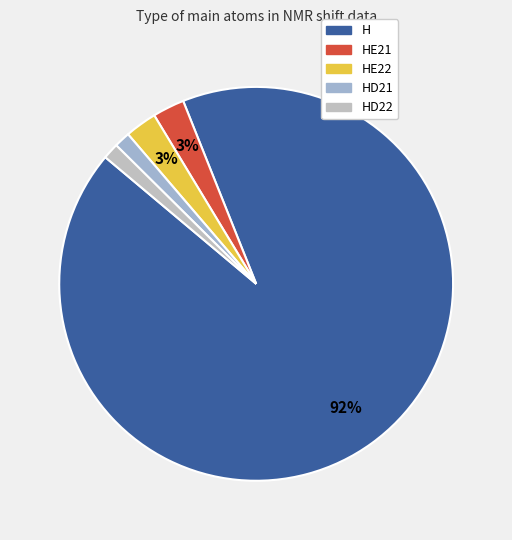

Is there a majority slice in this chart?

Yes